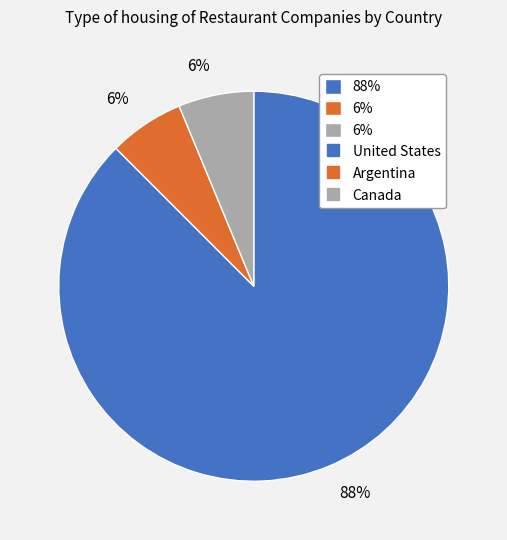

Does any single category account for the majority?

Yes